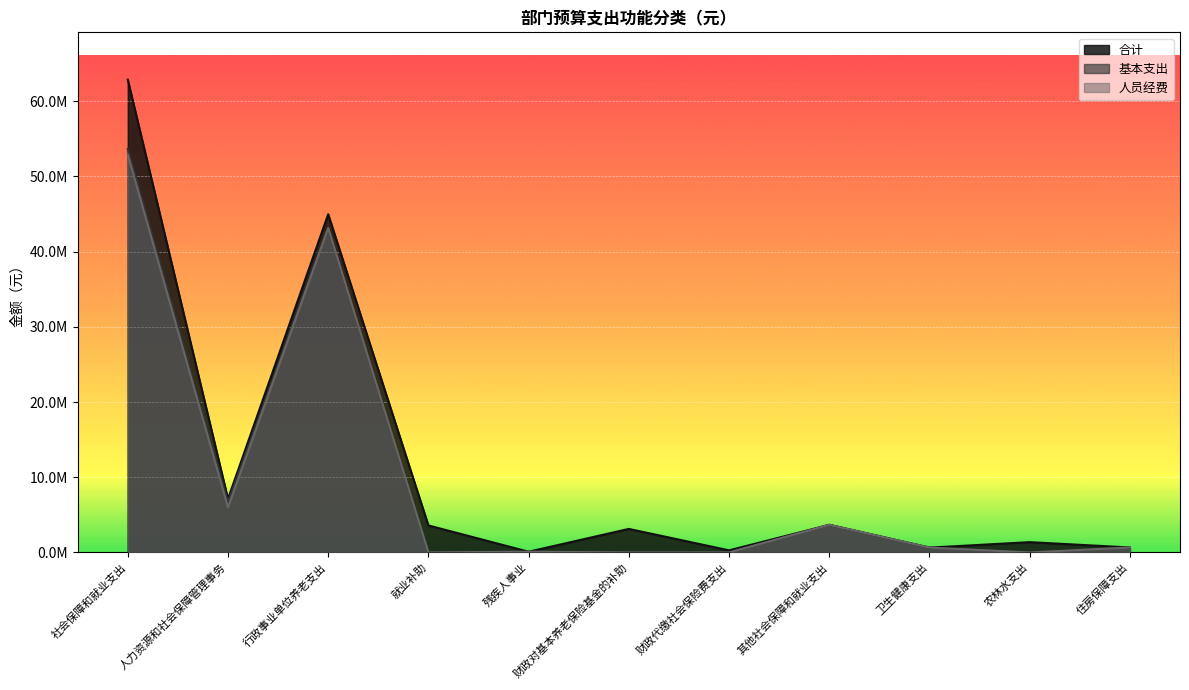

Reading right to left, what are all the values shown in this chart?

合计: 662152.9	1374100.0	645191.8	3672404.4	281300.0	3132240.0	98530.0	3591000.0	44957306.6	7123908.5	62856689.4
基本支出: 662152.9	0.0	645191.8	3672404.4	0.0	0.0	98530.0	0.0	43137206.6	6733908.5	53642049.4
人员经费: 662152.9	0.0	645191.8	3672404.4	0.0	0.0	98530.0	0.0	43130006.6	6011441.0	52912381.9